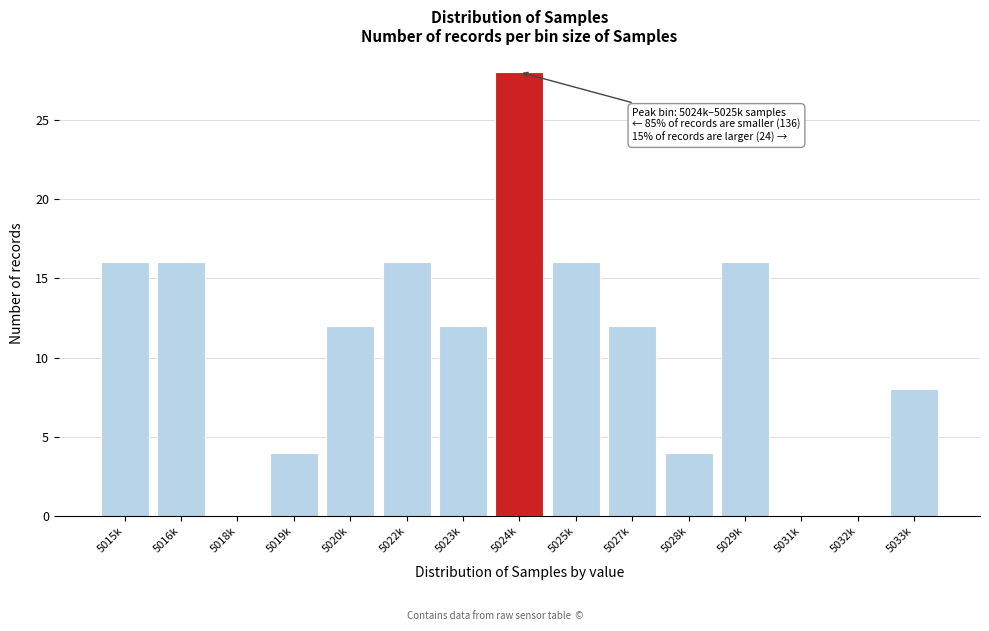

Reading left to right, what are all the values shown in this chart?

5015k=16	5016k=16	5018k=0	5019k=4	5020k=12	5022k=16	5023k=12	5024k=28	5025k=16	5027k=12	5028k=4	5029k=16	5031k=0	5032k=0	5033k=8